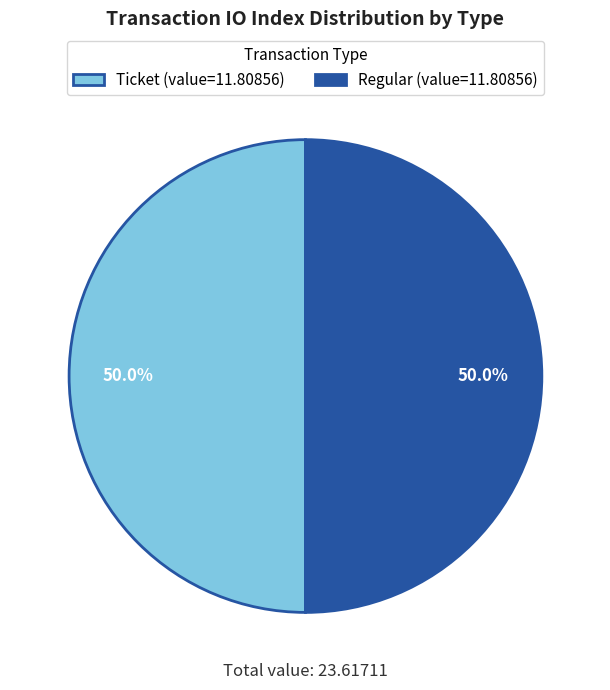

Count the number of slices in the pie.

2